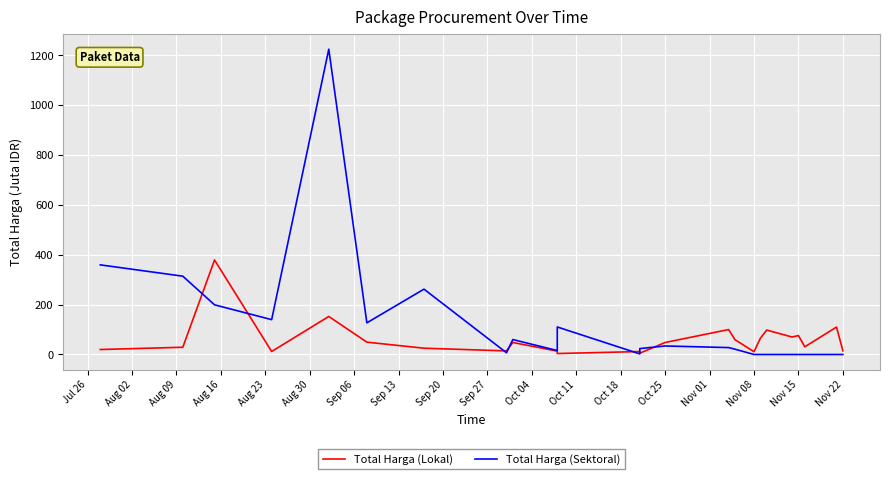

At how many categories does at least one series exceed 842?

1